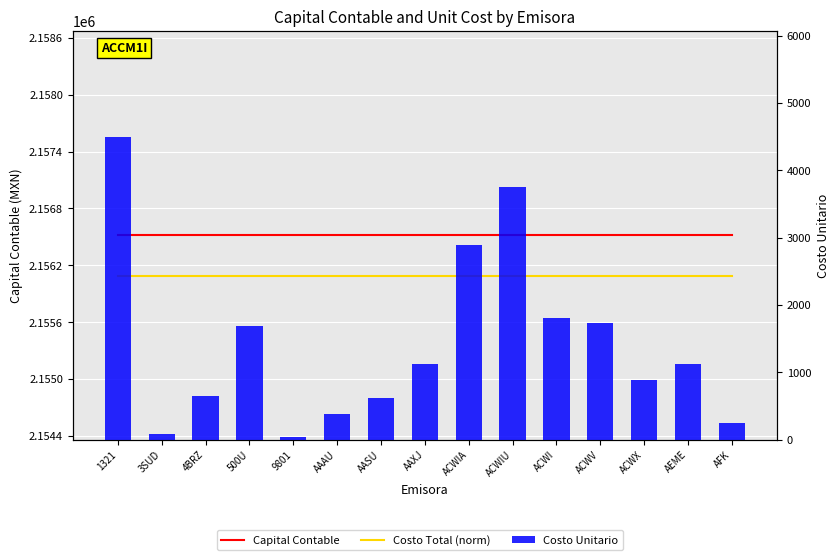

Which series changed the most between 3SUD and AFK?

Costo Unitario